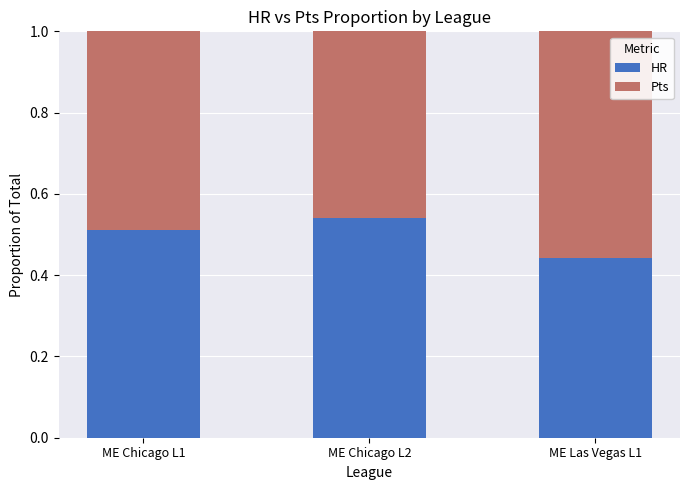

The HR series shows 0.8 at ME Chicago L1. True or false?

False